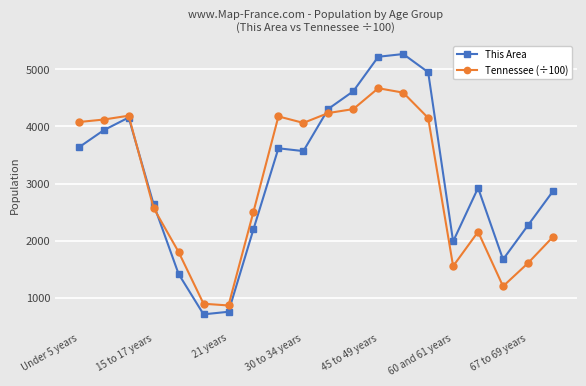

How many intersections are there between This Area and Tennessee (÷100)?

3